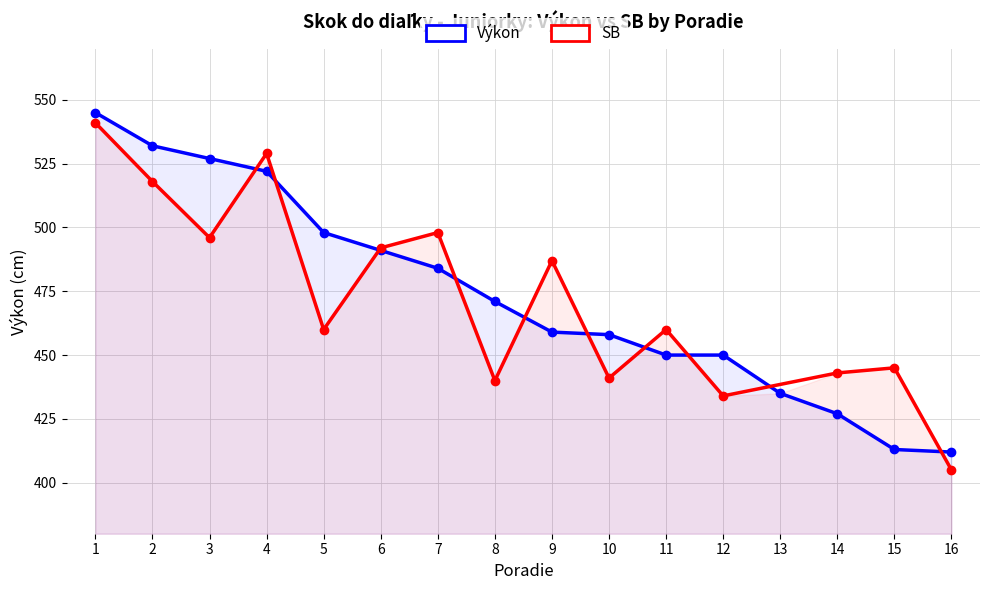

The chart shows a value of 703 at 2. True or false?

False